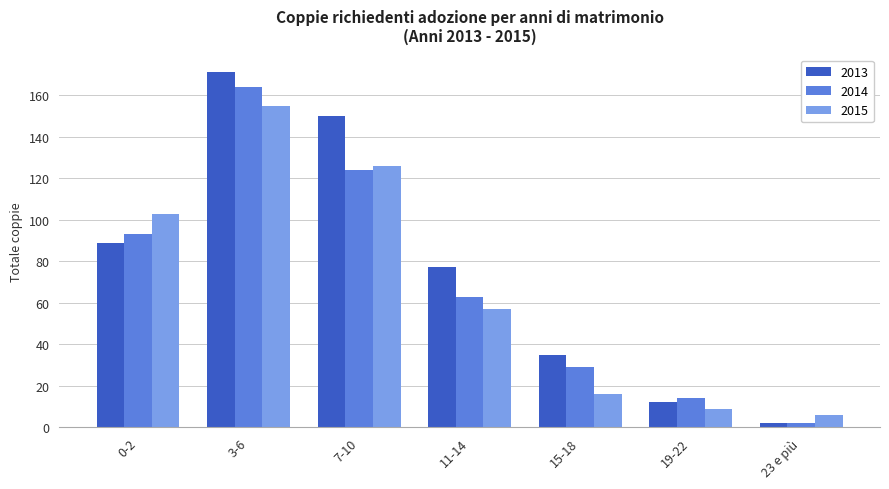

What is the spread (max minus min) of values at 23 e più?

4